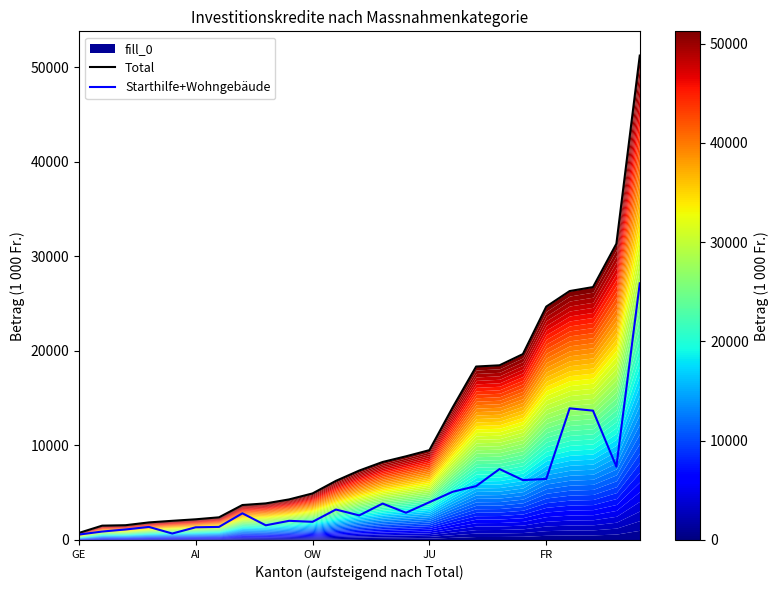

At which category is the sum across all series the highest?

24